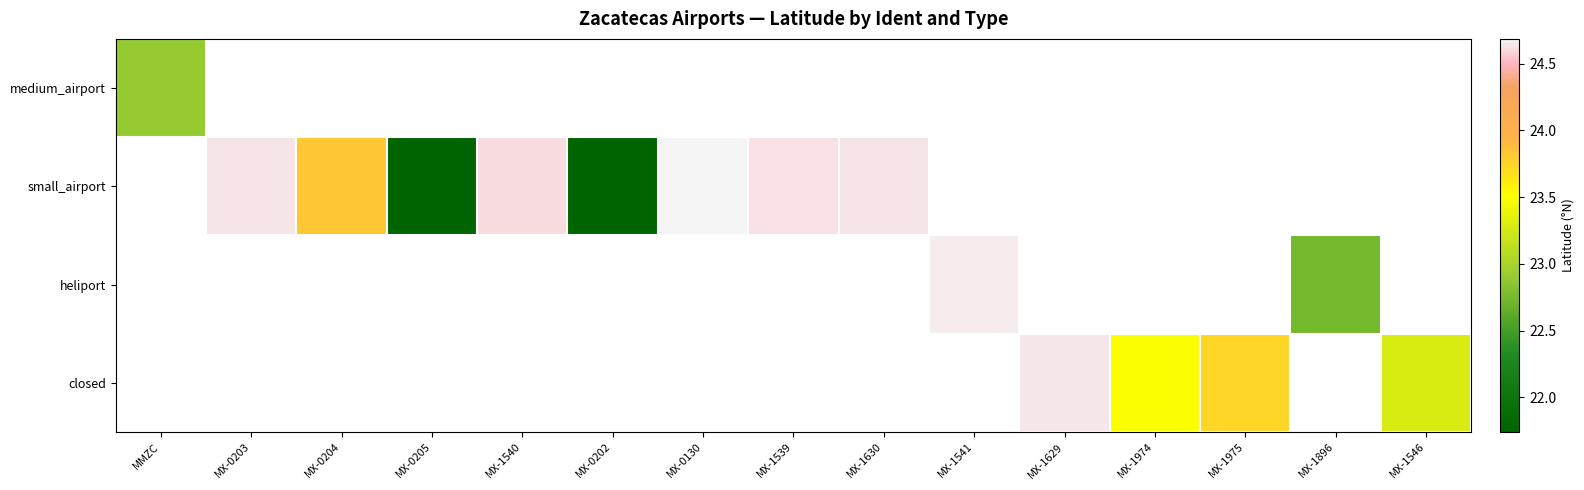

What is the sum of the closed values at MX-1629 and MX-1546?

47.9